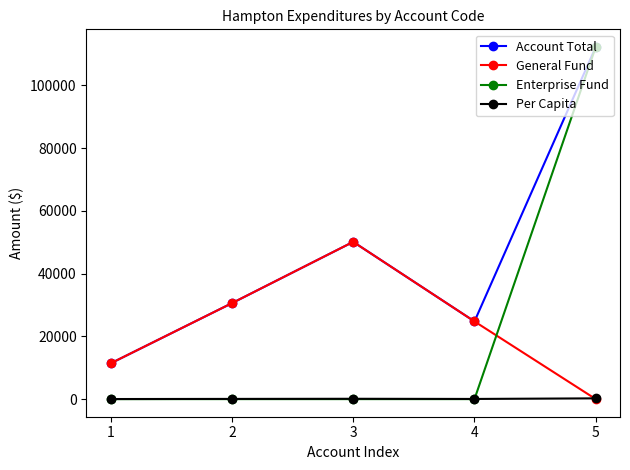

Which series changed the most between 3 and 5?

Enterprise Fund